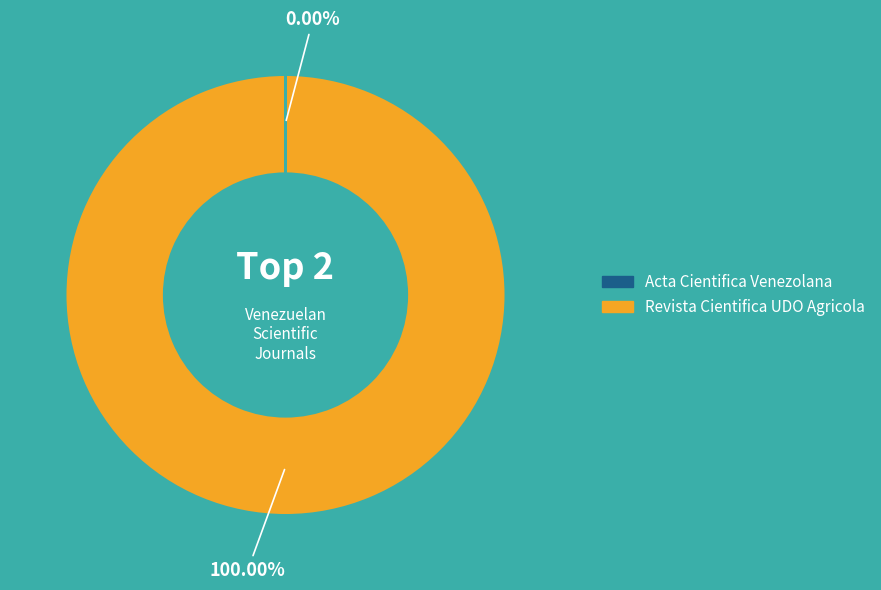

Is Revista Cientifica UDO Agricola the majority of the pie?

Yes